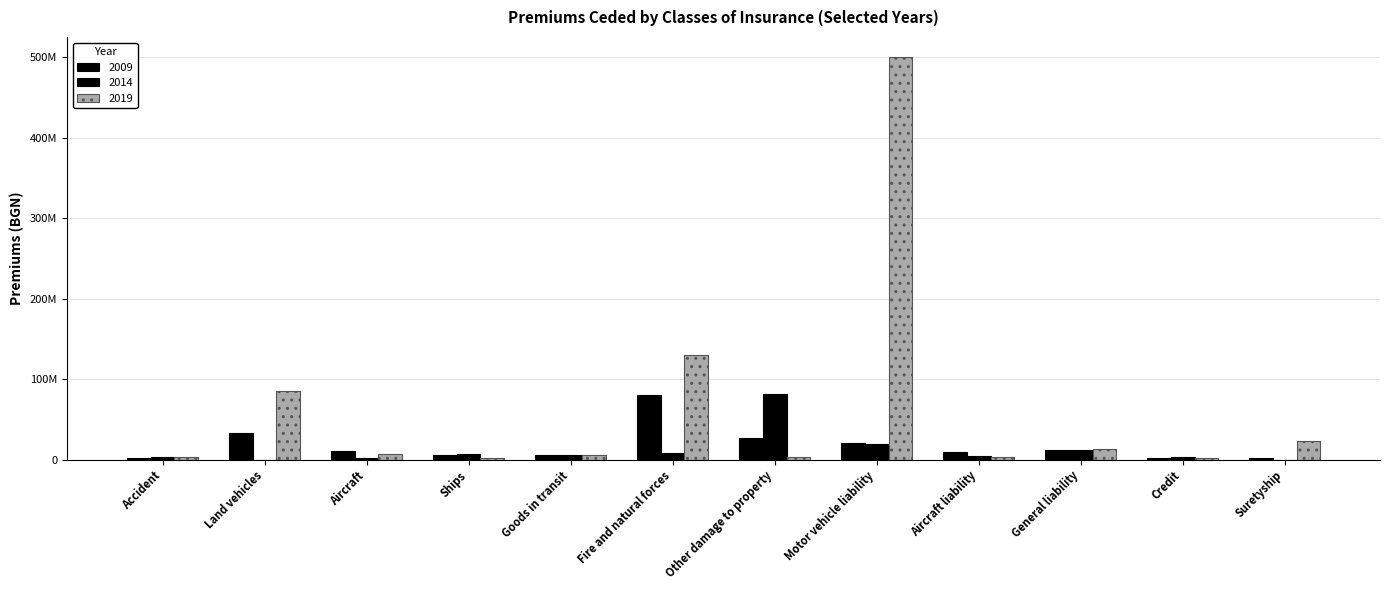

Are the bars horizontal?

No